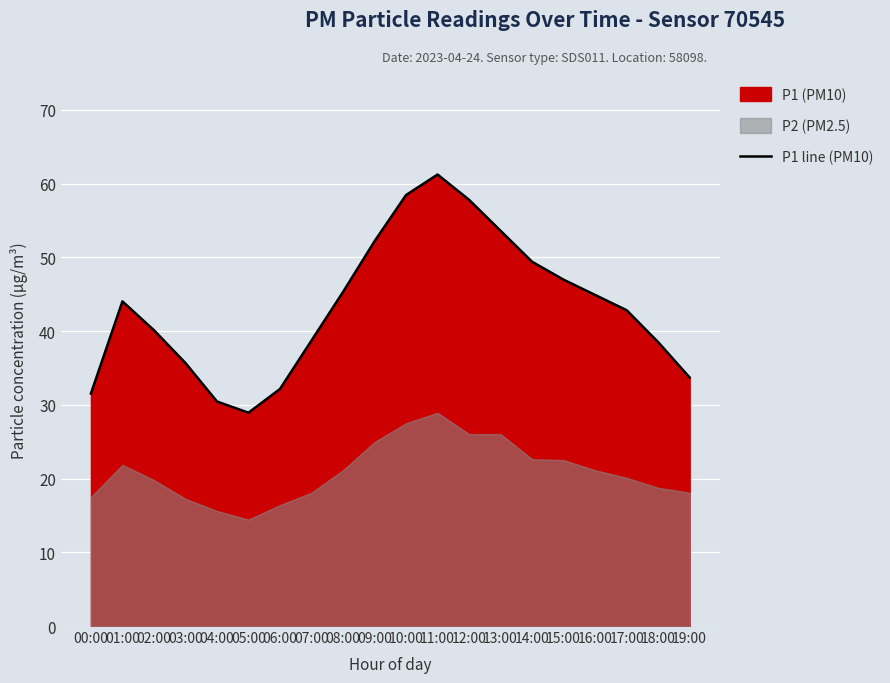

Rank the categories by value from lowest to highest.

05:00, 04:00, 00:00, 06:00, 19:00, 03:00, 18:00, 07:00, 02:00, 17:00, 01:00, 16:00, 08:00, 15:00, 14:00, 09:00, 13:00, 12:00, 10:00, 11:00